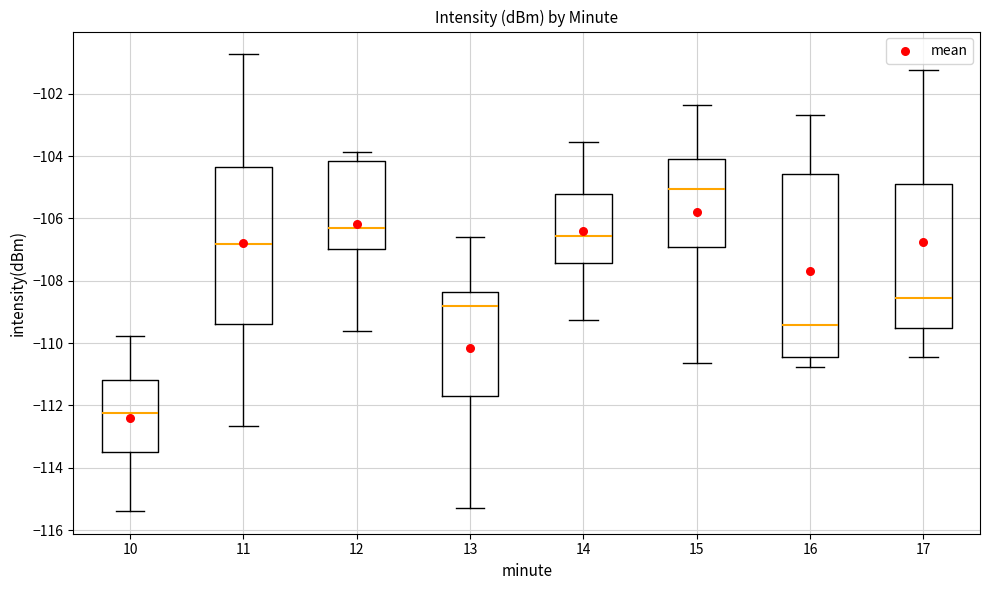

Reading left to right, read every box against the y-axis: the position of its median line, the range the box covers, and the ends of its whiskers. The values are not printed on the chart, so give them approximately, as read against the axis.

10: median -112.2, box -113.4 to -111.2, whiskers -115.4 to -109.8
11: median -106.8, box -109.4 to -104.4, whiskers -112.6 to -100.8
12: median -106.4, box -107.0 to -104.2, whiskers -109.6 to -103.8
13: median -108.8, box -111.8 to -108.4, whiskers -115.2 to -106.6
14: median -106.6, box -107.4 to -105.2, whiskers -109.2 to -103.6
15: median -105.0, box -107.0 to -104.0, whiskers -110.6 to -102.4
16: median -109.4, box -110.4 to -104.6, whiskers -110.8 to -102.6
17: median -108.6, box -109.6 to -105.0, whiskers -110.4 to -101.2